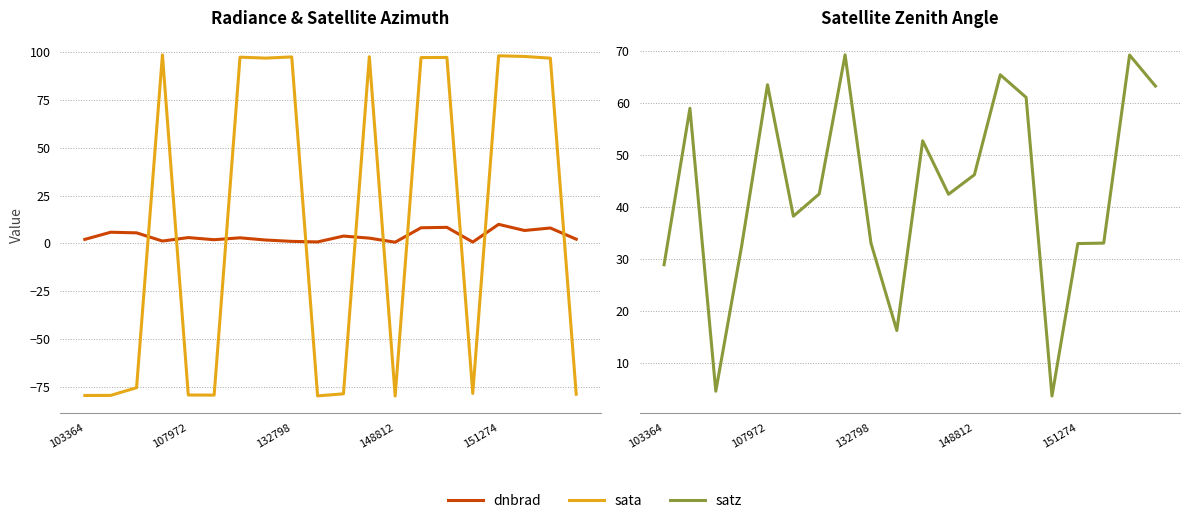

What is the approximate value of dnbrad at 148812?

0.7